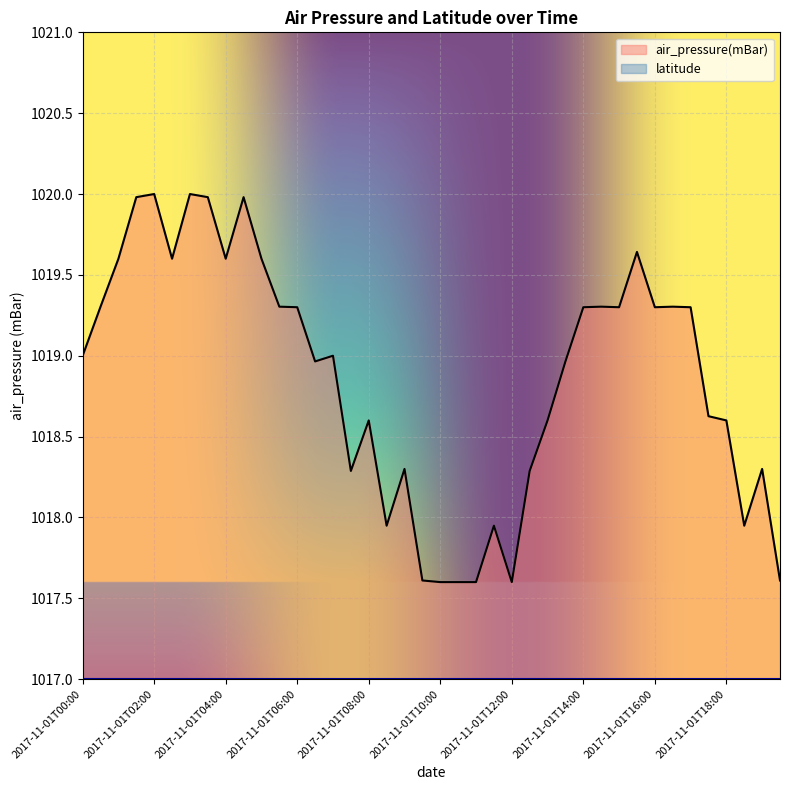

Reading left to right, transcribe all the data shown in this chart.

1019.0	1019.3	1019.6	1020.0	1020.0	1019.6	1020.0	1020.0	1019.6	1020.0	1019.6	1019.3	1019.3	1019.0	1019.0	1018.3	1018.6	1017.9	1018.3	1017.6	1017.6	1017.6	1017.6	1017.9	1017.6	1018.3	1018.6	1019.0	1019.3	1019.3	1019.3	1019.6	1019.3	1019.3	1019.3	1018.6	1018.6	1017.9	1018.3	1017.6